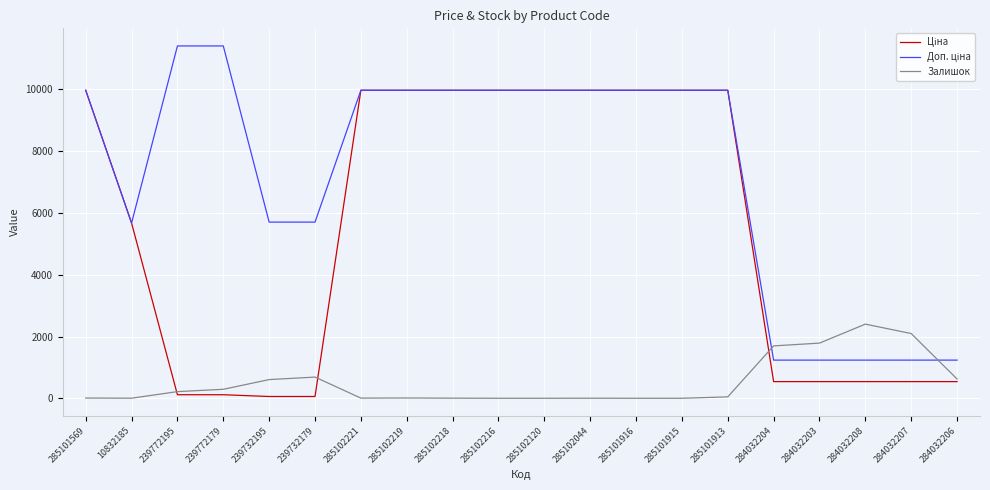

What is the difference between the highest and lowest values at 284032207?

1557.0